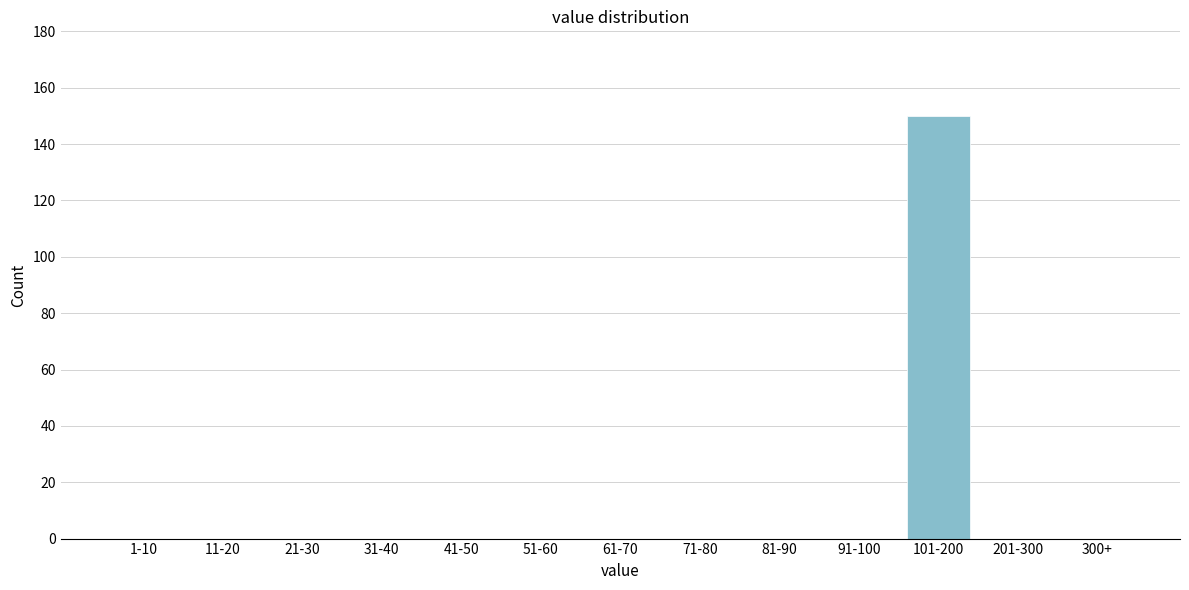

Reading left to right, list all the values displayed in this chart.

1-10=0	11-20=0	21-30=0	31-40=0	41-50=0	51-60=0	61-70=0	71-80=0	81-90=0	91-100=0	101-200=150	201-300=0	300+=0